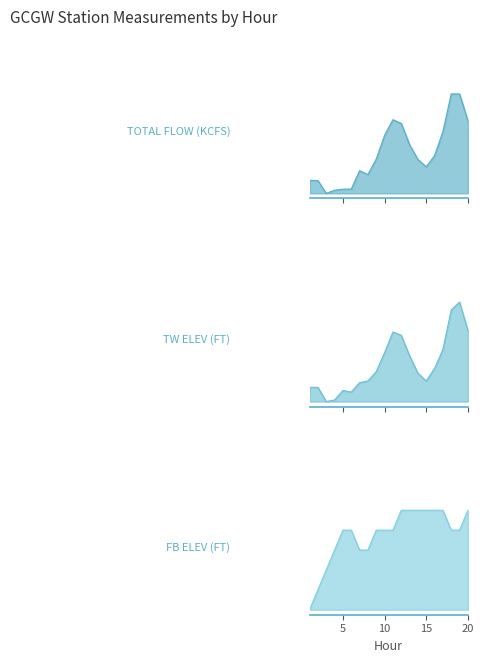

What is the greatest value displayed?

1.0